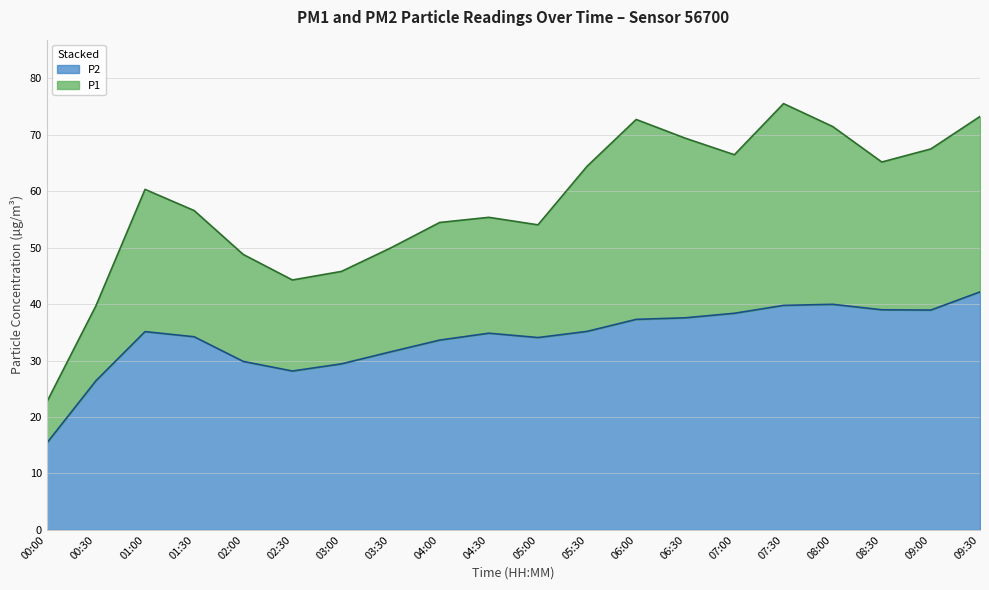

What is the total value across all series at 05:30?

64.4